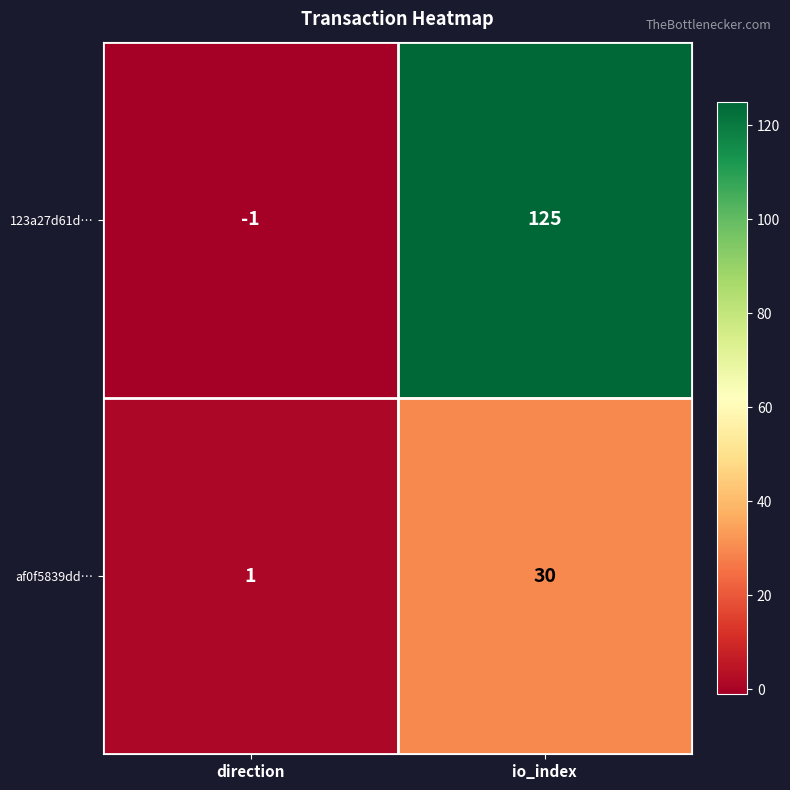

Reading left to right, transcribe all the data shown in this chart.

123a27d61d…: -1	125
af0f5839dd…: 1	30